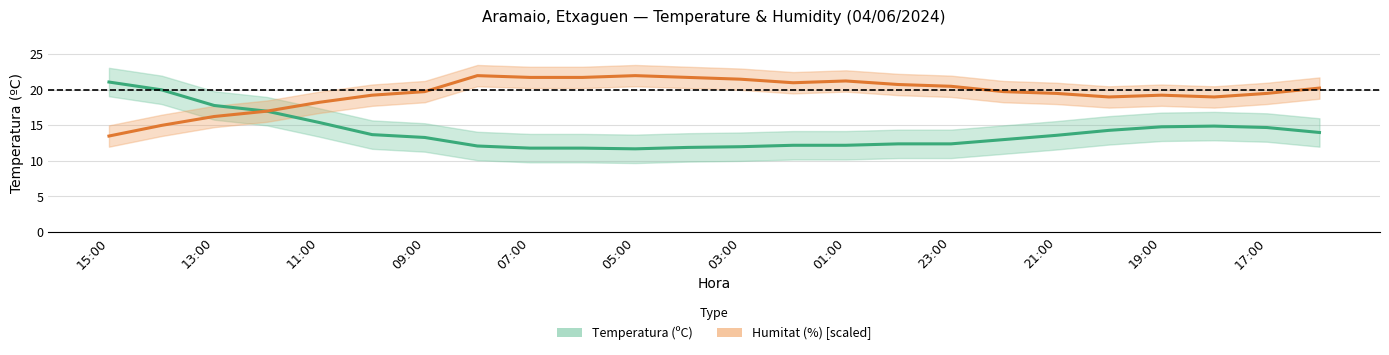

Rank the series by their maximum value, from highest to lowest.

Humitat (%) [scaled], Temperatura (ºC)